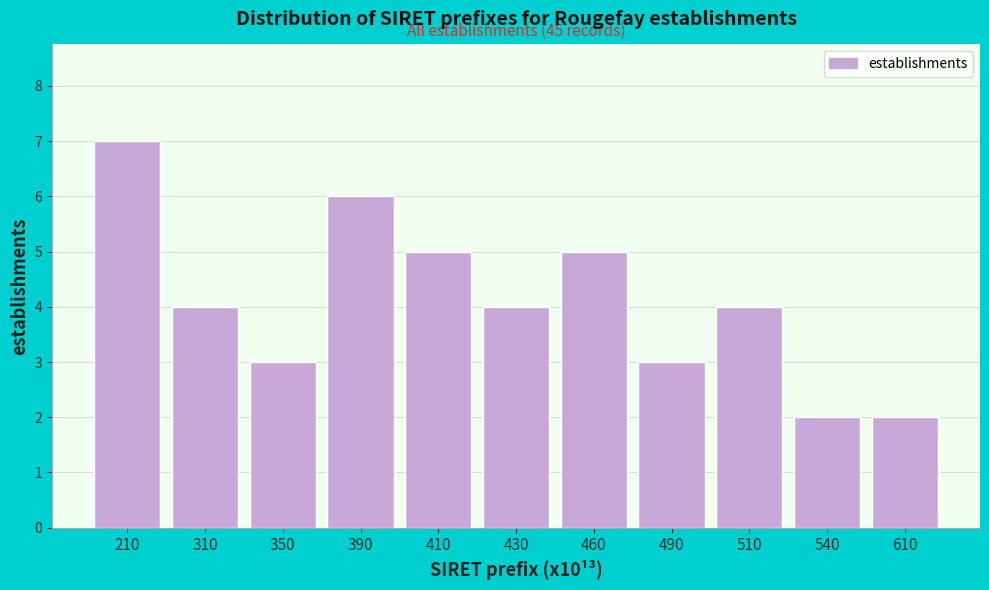

Reading right to left, transcribe all the data shown in this chart.

610=2	540=2	510=4	490=3	460=5	430=4	410=5	390=6	350=3	310=4	210=7